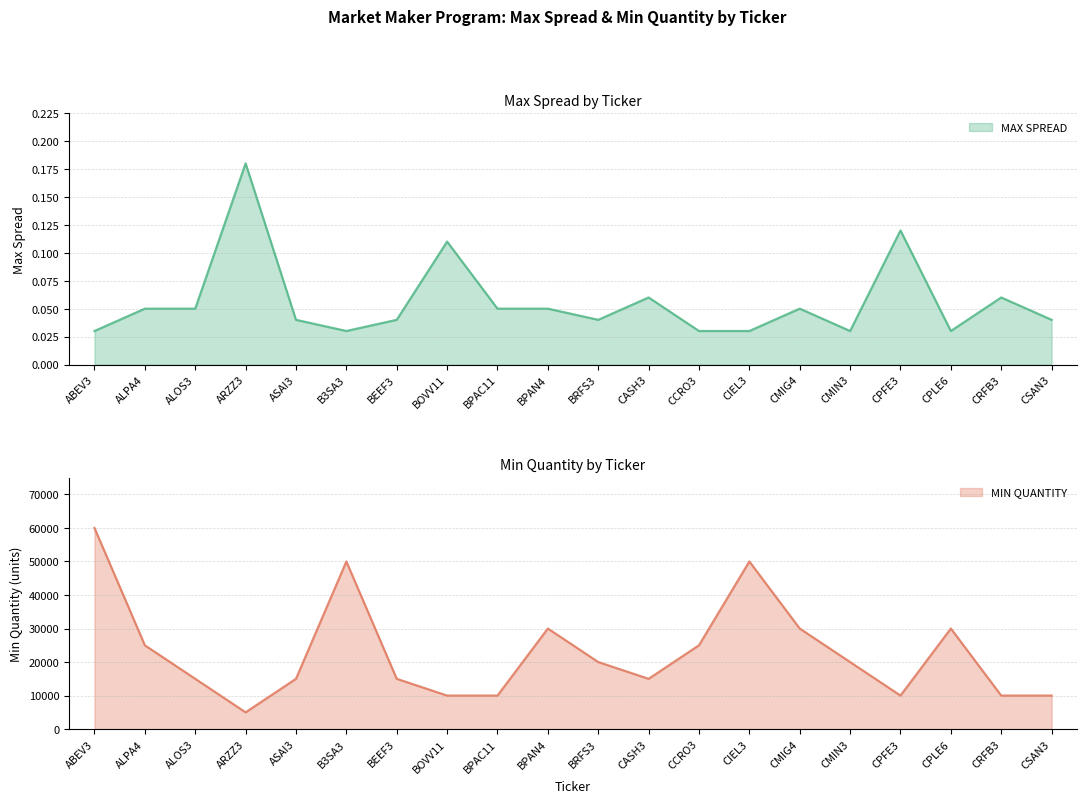

Where is MAX SPREAD nearest to the value 0?

ABEV3